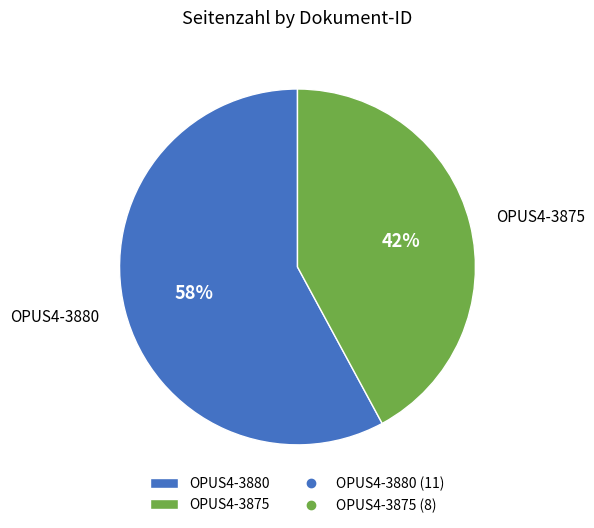

Do OPUS4-3880 and OPUS4-3875 together represent more than half of the pie?

Yes